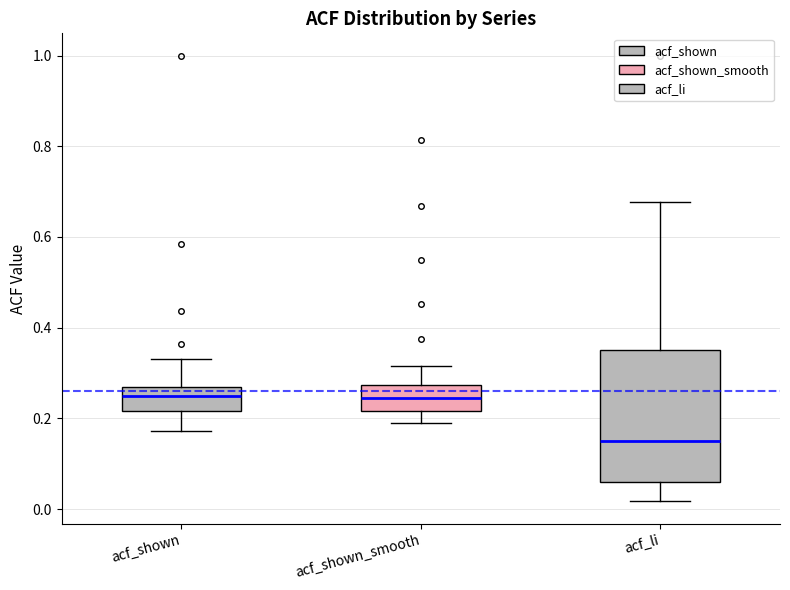

Reading left to right, read every box against the y-axis: the position of its median line, the range the box covers, and the ends of its whiskers. The values are not printed on the chart, so give them approximately, as read against the axis.

acf_shown: median 0.24, box 0.22 to 0.28, whiskers 0.18 to 0.34
acf_shown_smooth: median 0.24, box 0.22 to 0.28, whiskers 0.20 to 0.32
acf_li: median 0.16, box 0.06 to 0.36, whiskers 0.02 to 0.68